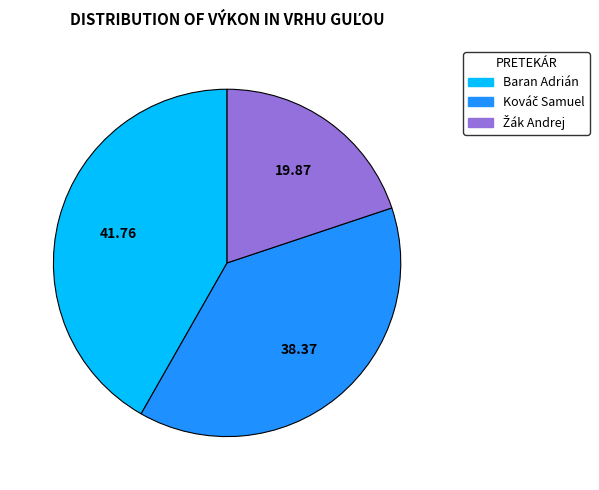

Which category has the biggest portion of the pie?

Baran Adrián